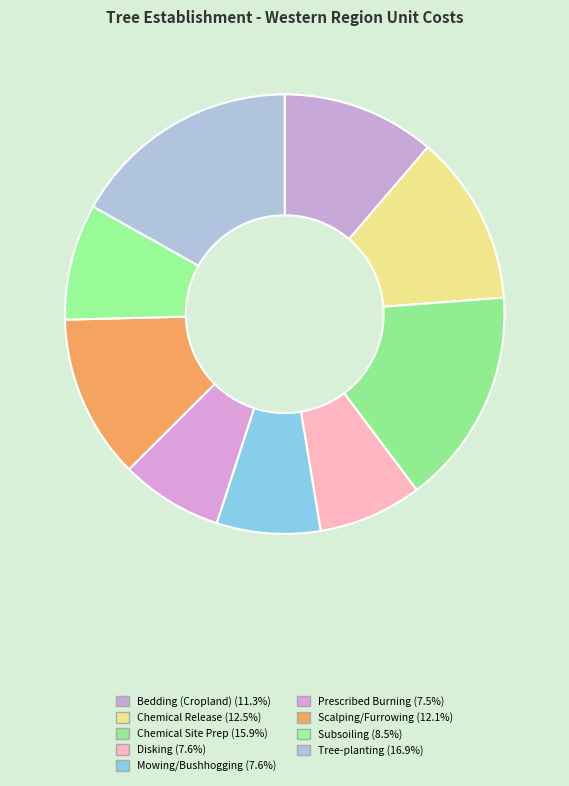

What portion of the pie excludes Subsoiling?

91.5%